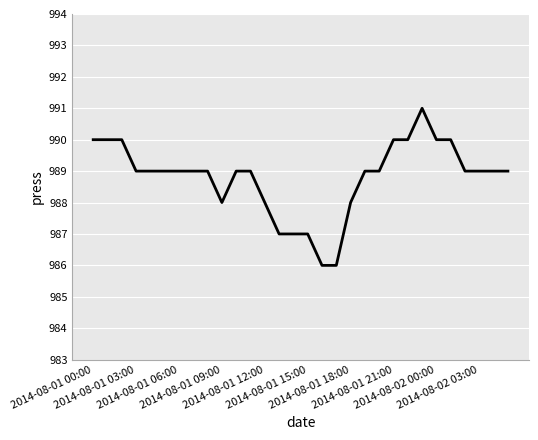

True or false: there are more than 0 points higher than both neighbors.

True